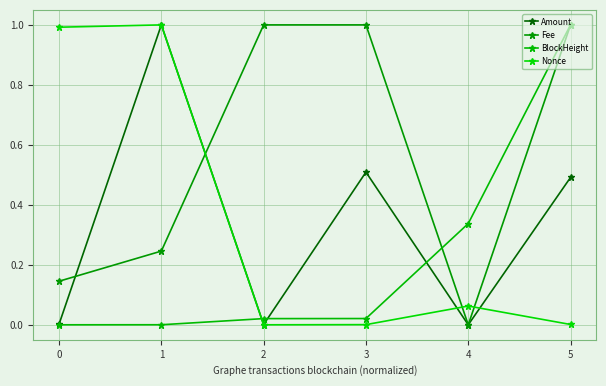

The value of Fee at 5 is 1.0. True or false?

True